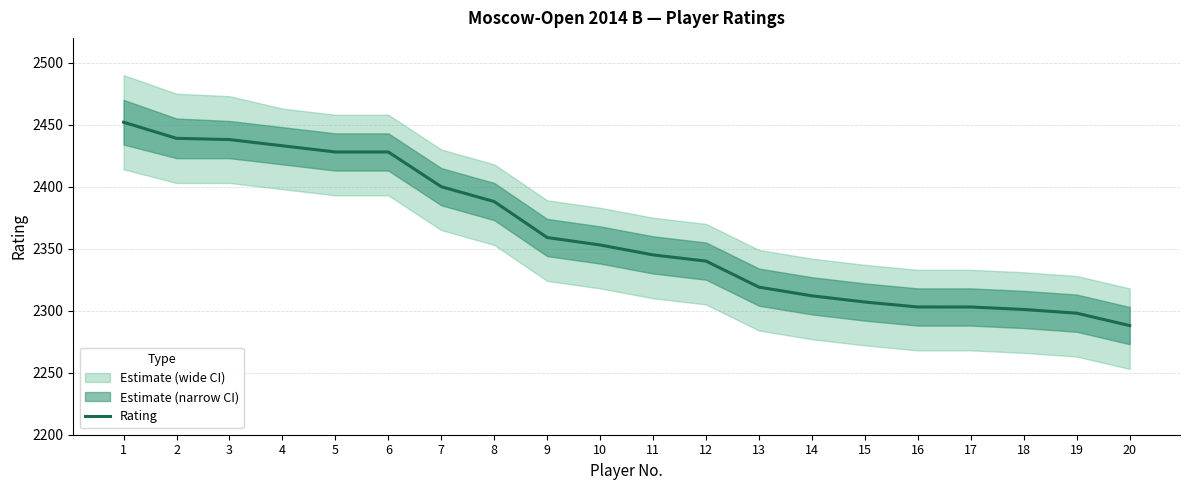

Reading right to left, what are all the values shown in this chart?

20=2288	19=2298	18=2301	17=2303	16=2303	15=2307	14=2312	13=2319	12=2340	11=2345	10=2353	9=2359	8=2388	7=2400	6=2428	5=2428	4=2433	3=2438	2=2439	1=2452